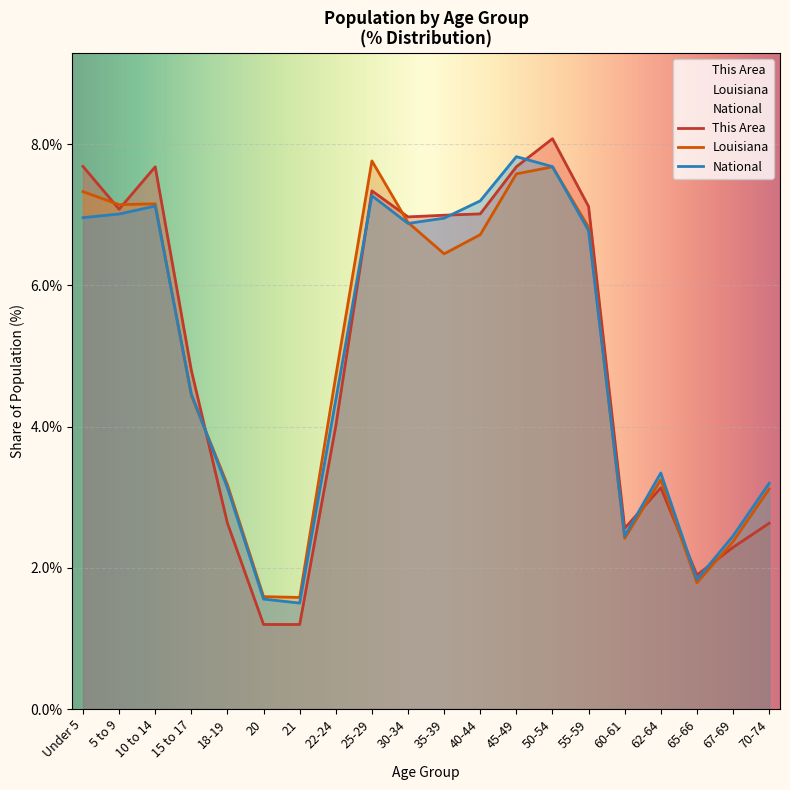

Reading right to left, list all the values displayed in this chart.

This Area: 2.6	2.3	1.9	3.1	2.6	7.1	8.1	7.7	7.0	7.0	7.0	7.3	4.0	1.2	1.2	2.6	4.8	7.7	7.1	7.7
Louisiana: 3.1	2.4	1.8	3.2	2.4	6.8	7.7	7.6	6.7	6.4	6.9	7.8	4.7	1.6	1.6	3.2	4.4	7.2	7.1	7.3
National: 3.2	2.5	1.8	3.3	2.5	6.8	7.7	7.8	7.2	7.0	6.9	7.3	4.4	1.5	1.6	3.1	4.5	7.1	7.0	7.0